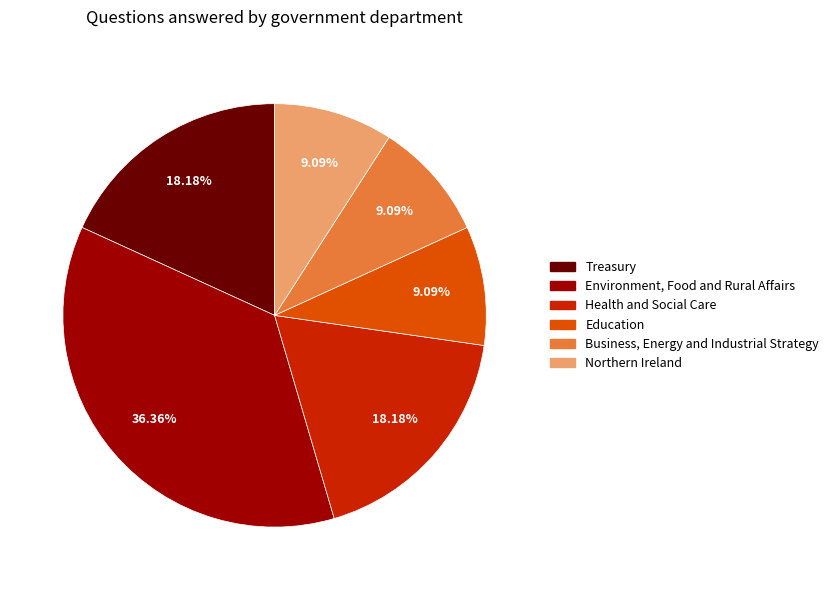

Is there any slice that represents more than half of the pie?

No